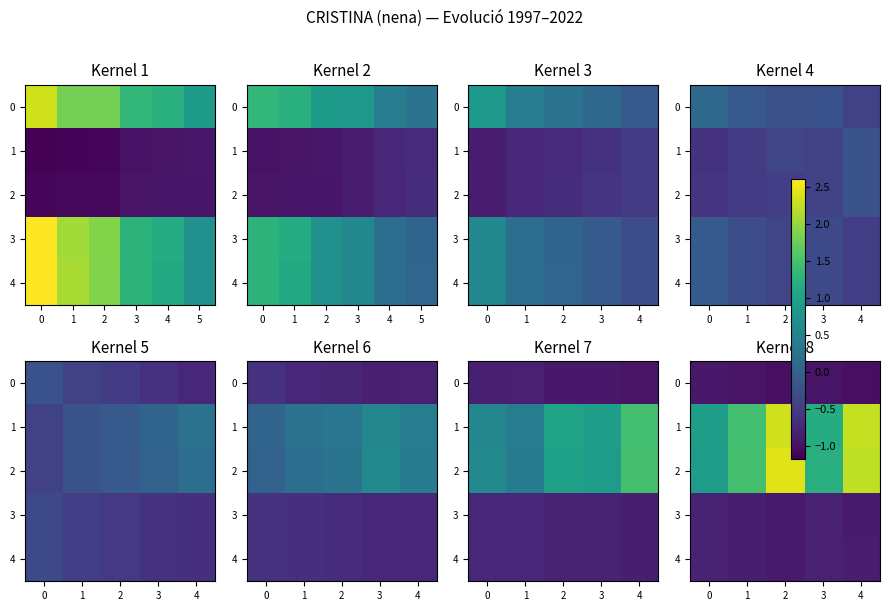

What is the difference between the highest and lowest values at 3?

2.1